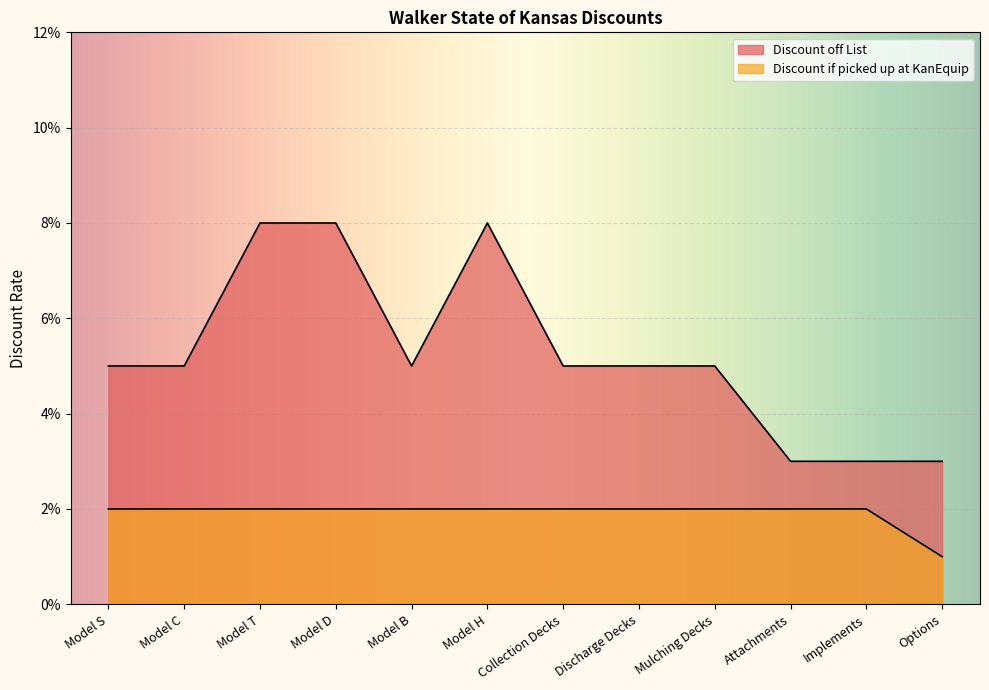

Does the chart display data point markers on the line(s)?

No